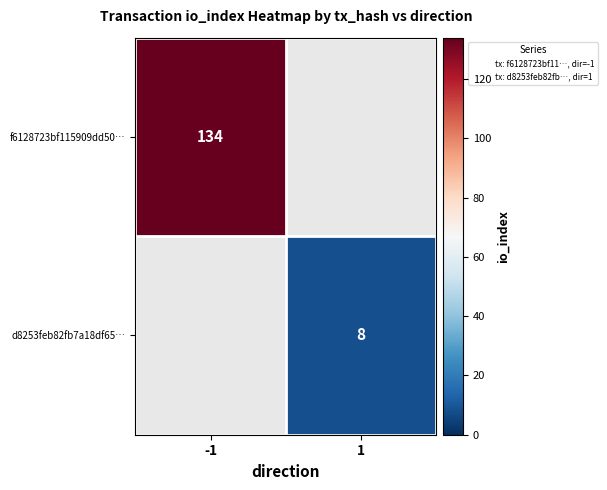

At which label is f6128723bf115909dd50… closest to 134?

-1